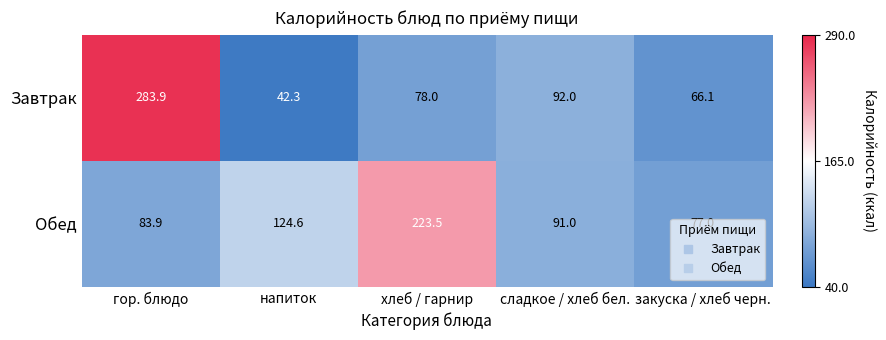

At how many categories does at least one series exceed 51?

5